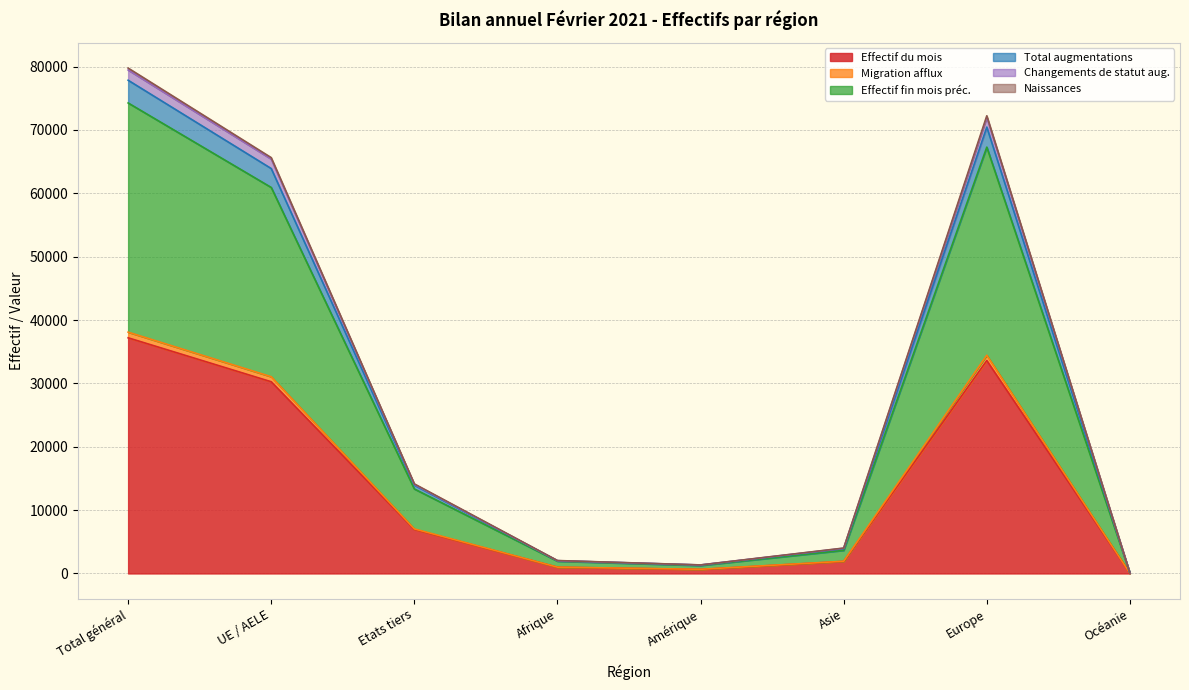

How many interior local peaks does the Total augmentations series have?

1